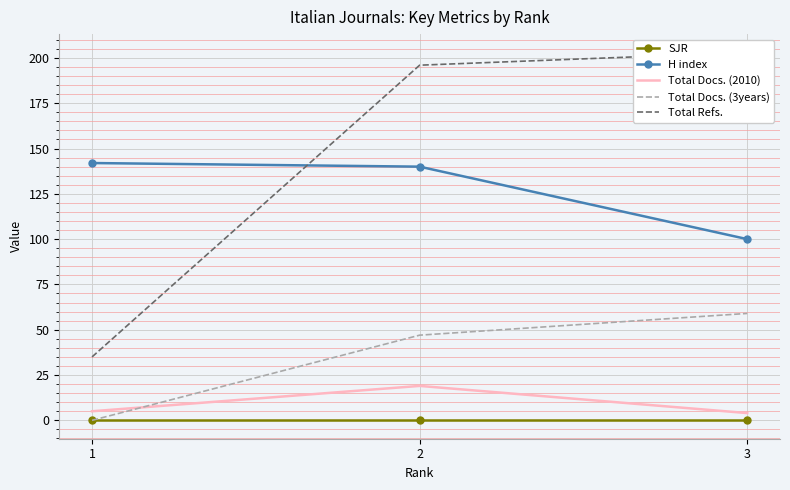

Reading left to right, what are all the values shown in this chart?

SJR: 0	0	0
H index: 142	140	100
Total Docs. (2010): 5	19	4
Total Docs. (3years): 0	47	59
Total Refs.: 35	196	203